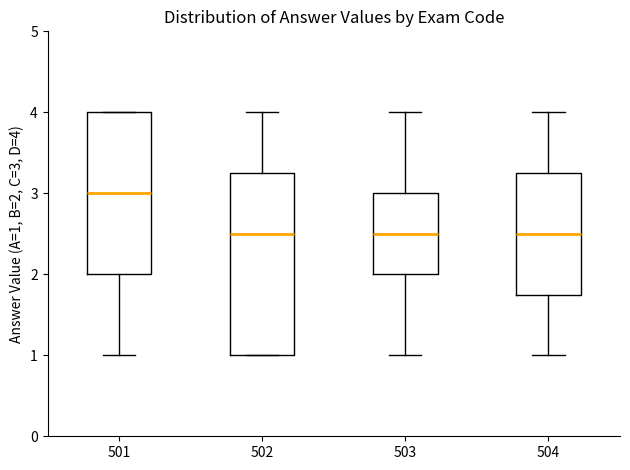

Comparing the boxes themselves (not the whiskers), which one is the tallest?

502